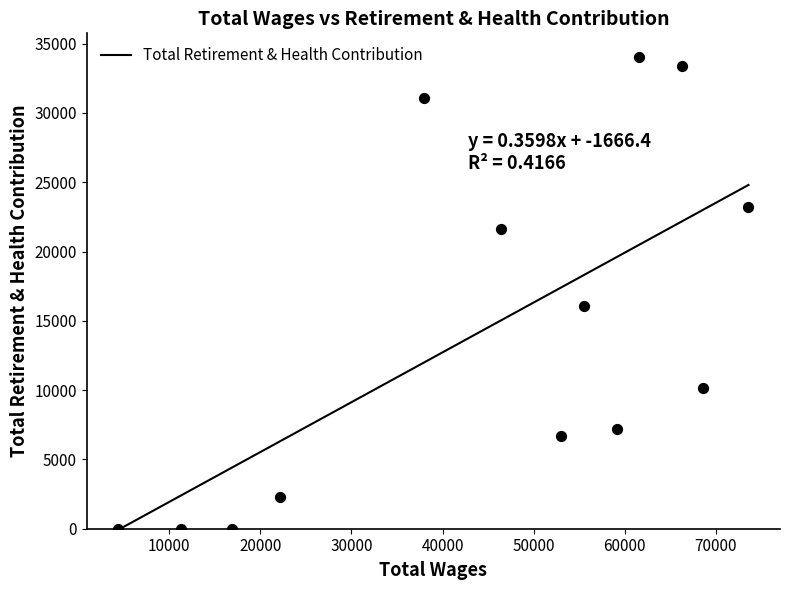

What is the maximum value for Total Retirement & Health Contribution?

24805.6